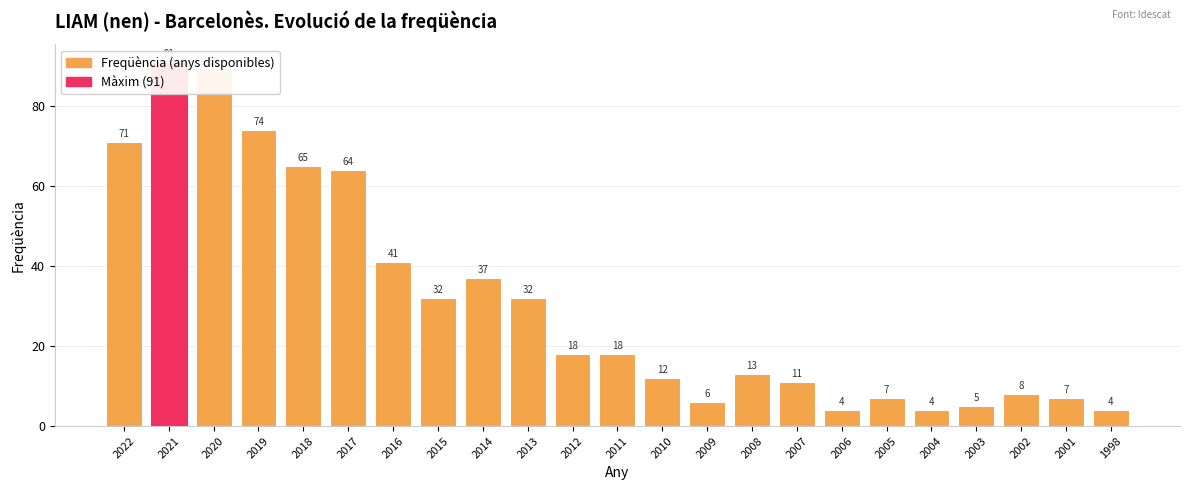

What is the value of the 7th bar from the left?

41